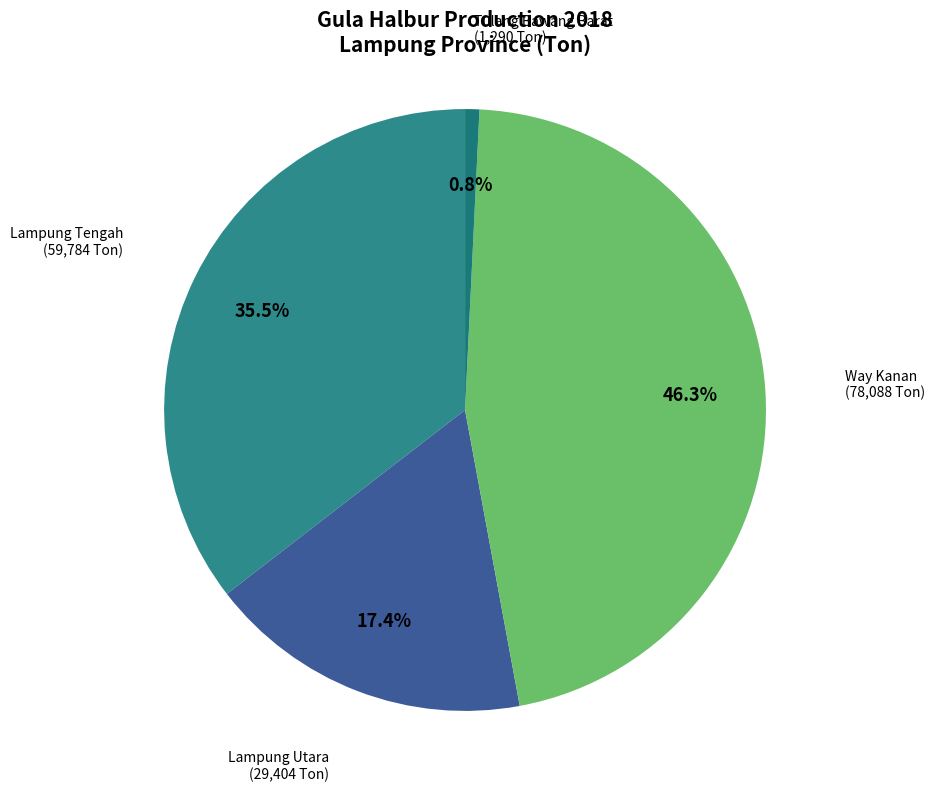

What is the smallest slice in the pie chart?

Tulang Bawang Barat